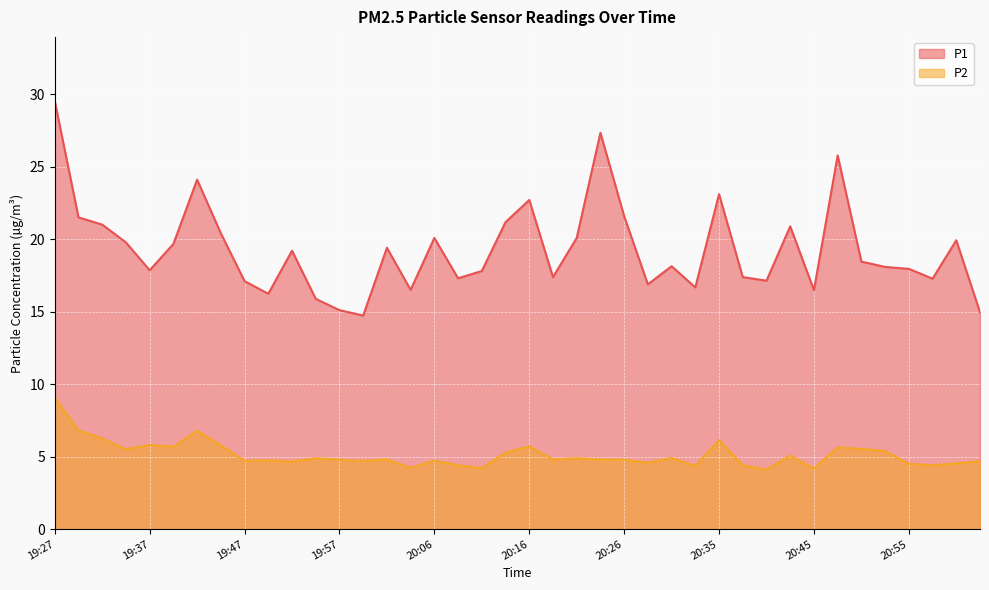

The P1 series shows 11.3 at 19:35. True or false?

False